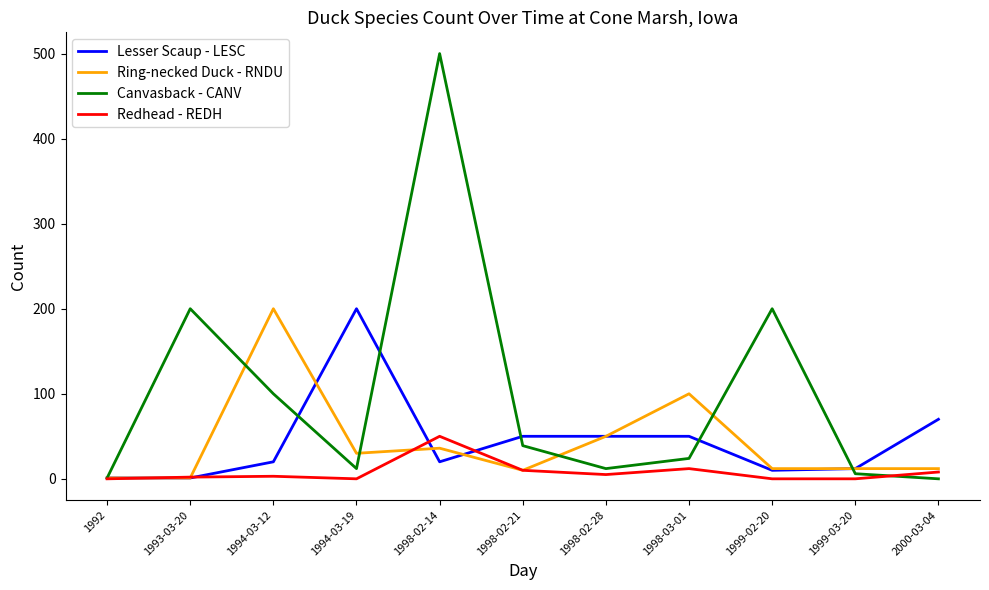

At which category does the chart reach its peak across all series?

1998-02-14